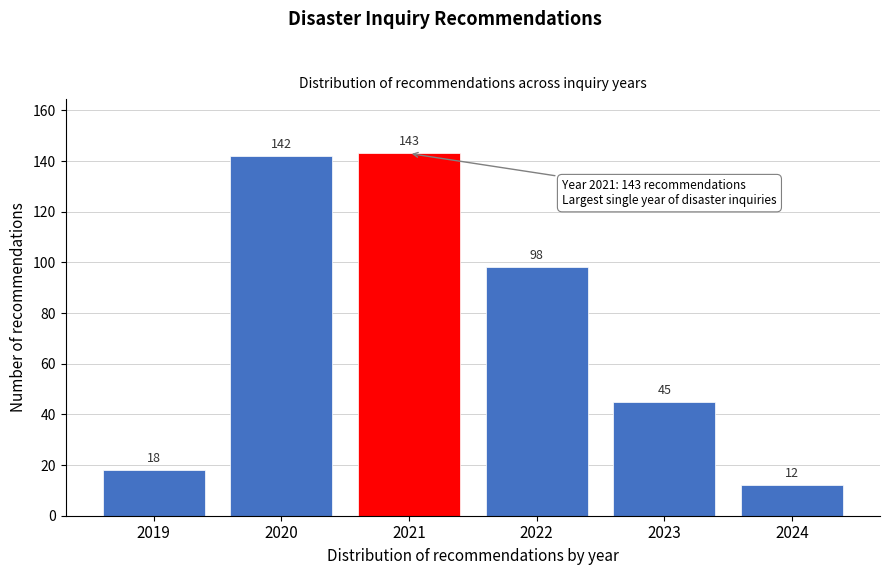

Reading left to right, transcribe all the data shown in this chart.

18	142	143	98	45	12